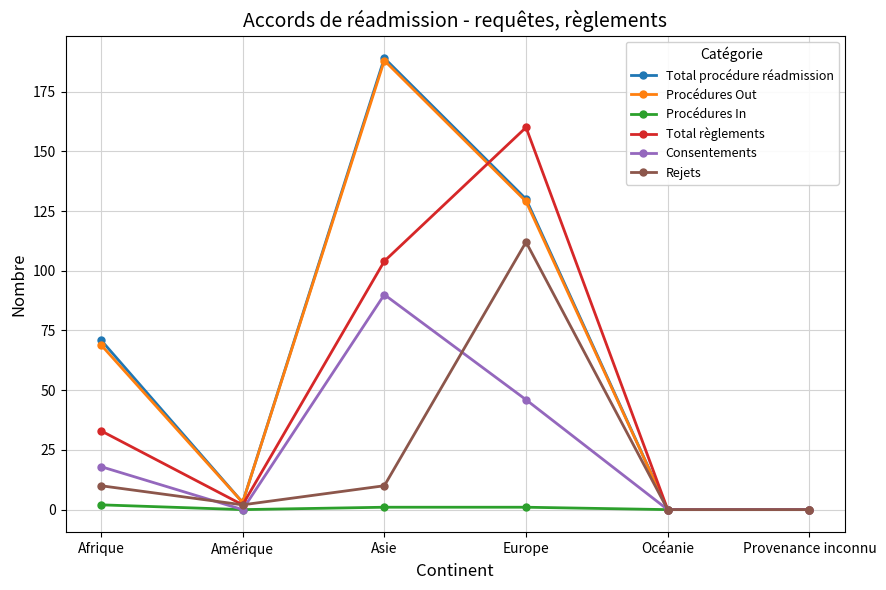

How many series are shown in this chart?

6